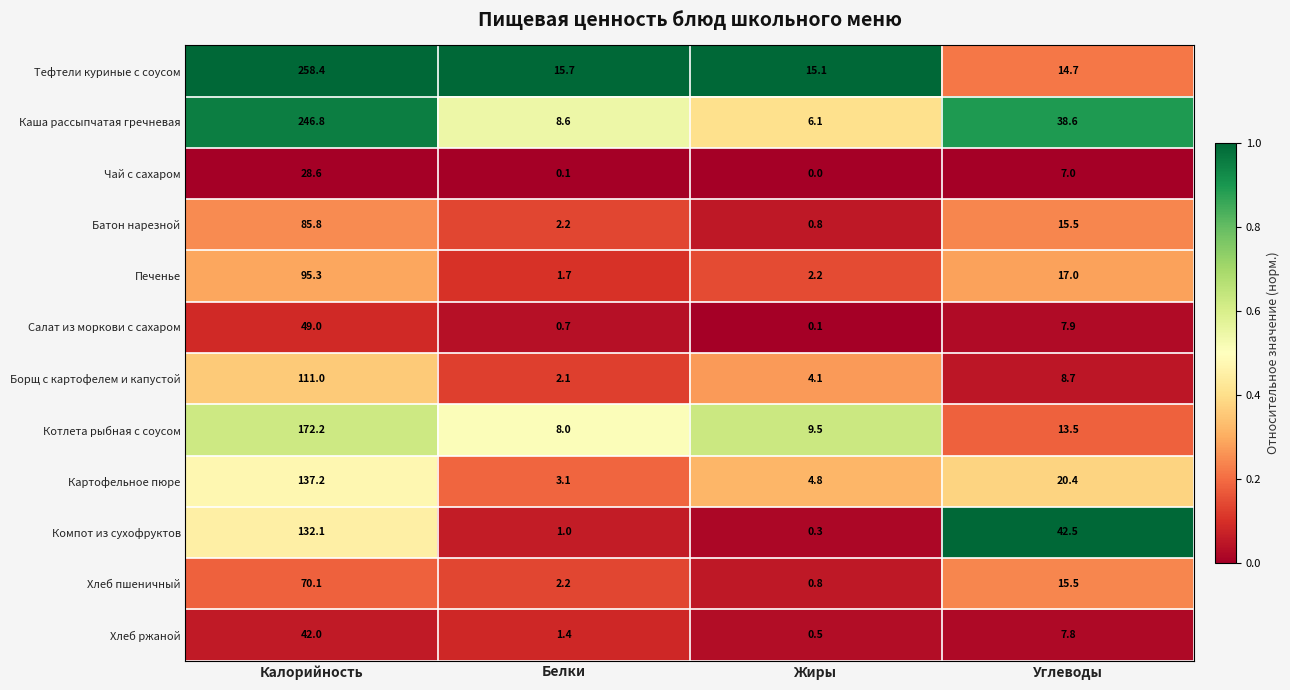

What is the spread (max minus min) of values at Белки?

15.6